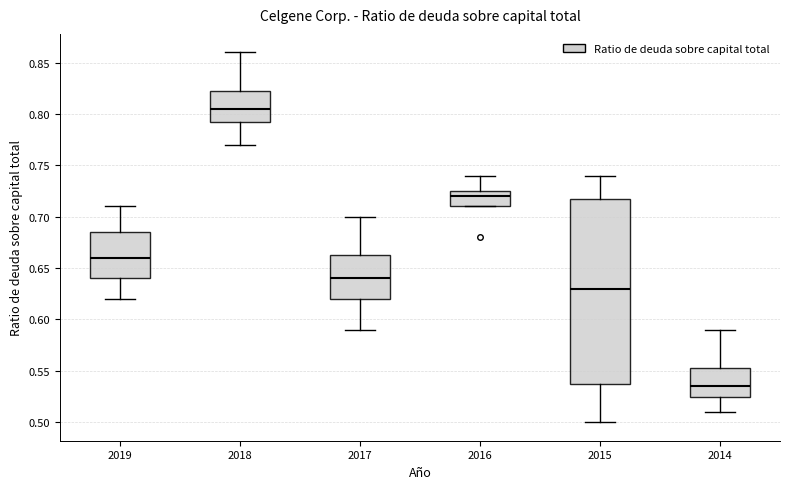

Reading left to right, read every box against the y-axis: the position of its median line, the range the box covers, and the ends of its whiskers. The values are not printed on the chart, so give them approximately, as read against the axis.

2019: median 0.660, box 0.640 to 0.685, whiskers 0.620 to 0.710
2018: median 0.805, box 0.795 to 0.825, whiskers 0.770 to 0.860
2017: median 0.640, box 0.620 to 0.665, whiskers 0.590 to 0.700
2016: median 0.720, box 0.710 to 0.725, whiskers 0.710 to 0.740
2015: median 0.630, box 0.540 to 0.720, whiskers 0.500 to 0.740
2014: median 0.535, box 0.525 to 0.555, whiskers 0.510 to 0.590